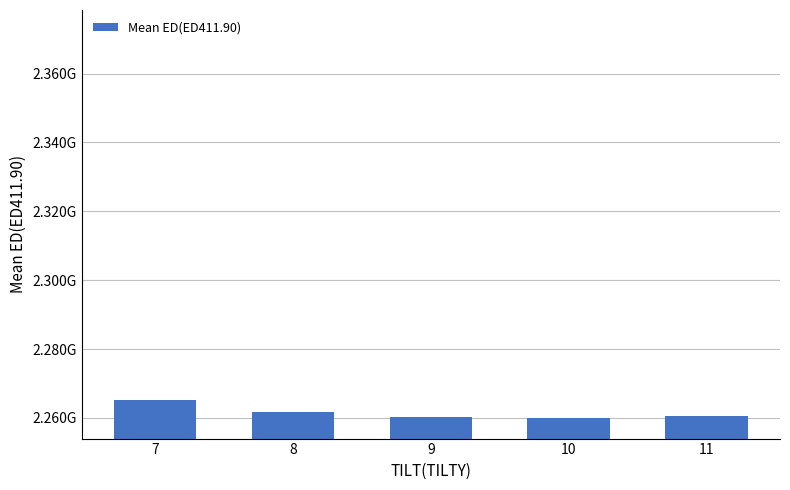

Does the chart contain any negative values?

No